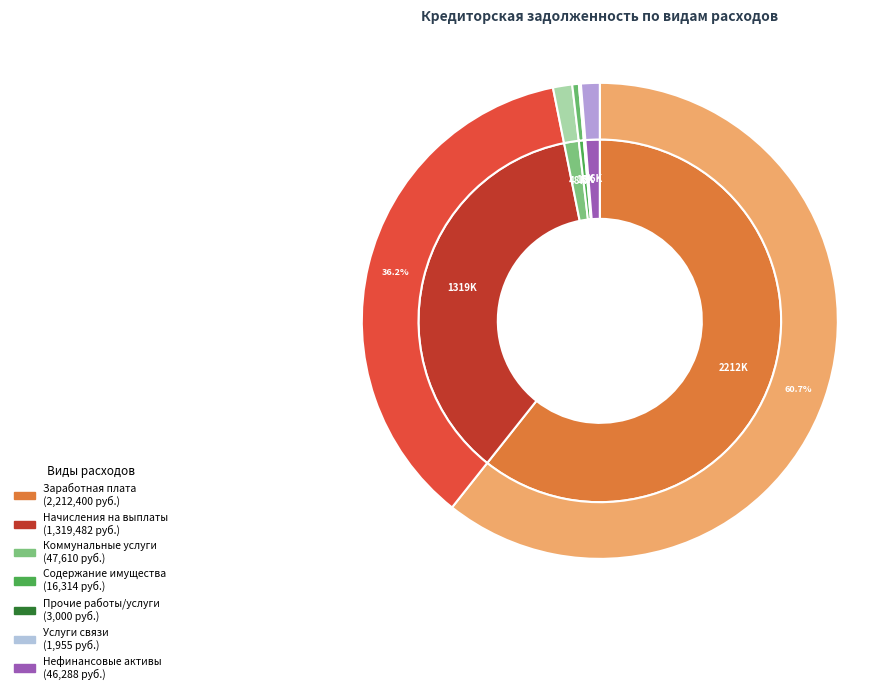

Which category accounts for the majority?

Заработная плата